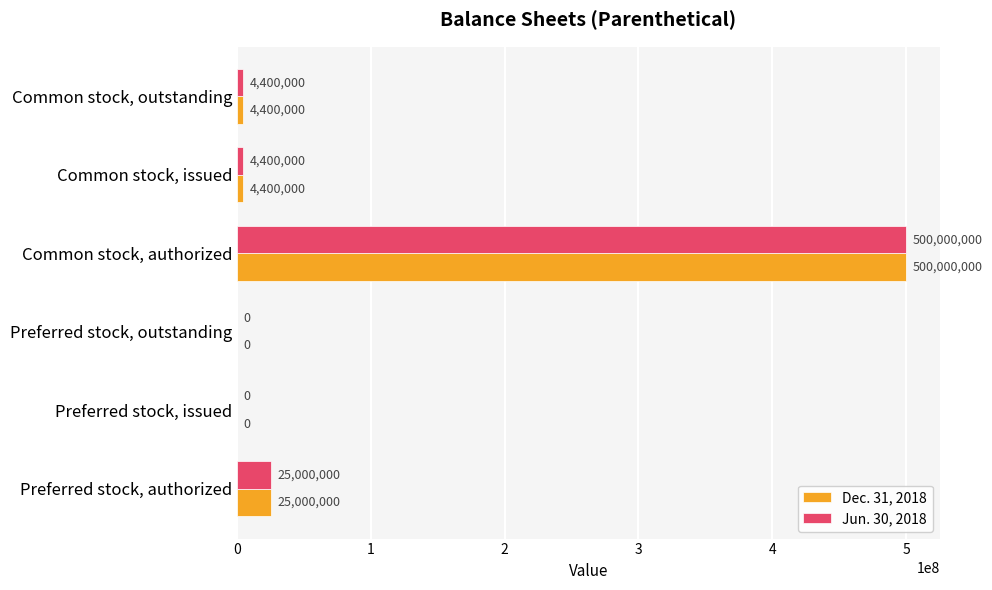

Which label corresponds to the largest value in the chart?

Common stock, authorized